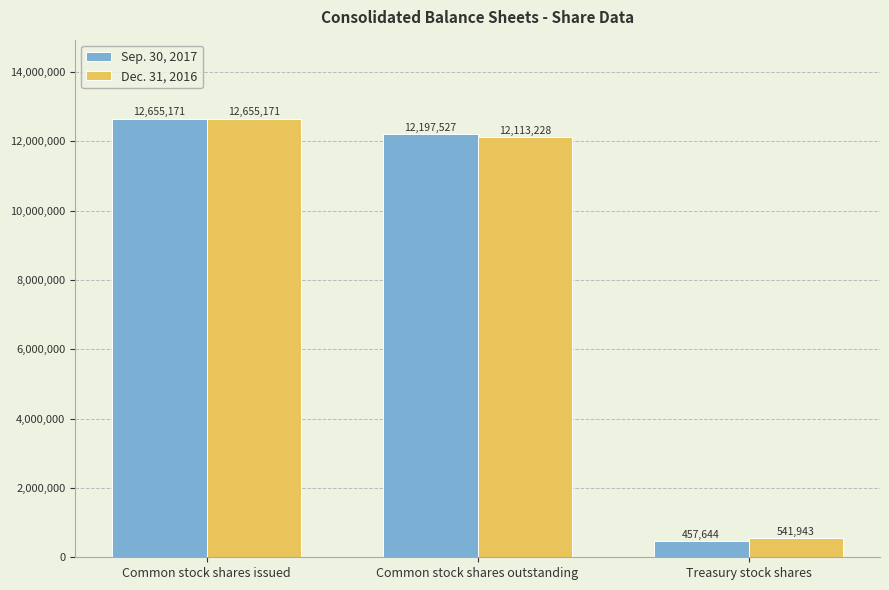

Reading left to right, list all the values displayed in this chart.

Sep. 30, 2017: Common stock shares issued=12655171	Common stock shares outstanding=12197527	Treasury stock shares=457644
Dec. 31, 2016: Common stock shares issued=12655171	Common stock shares outstanding=12113228	Treasury stock shares=541943